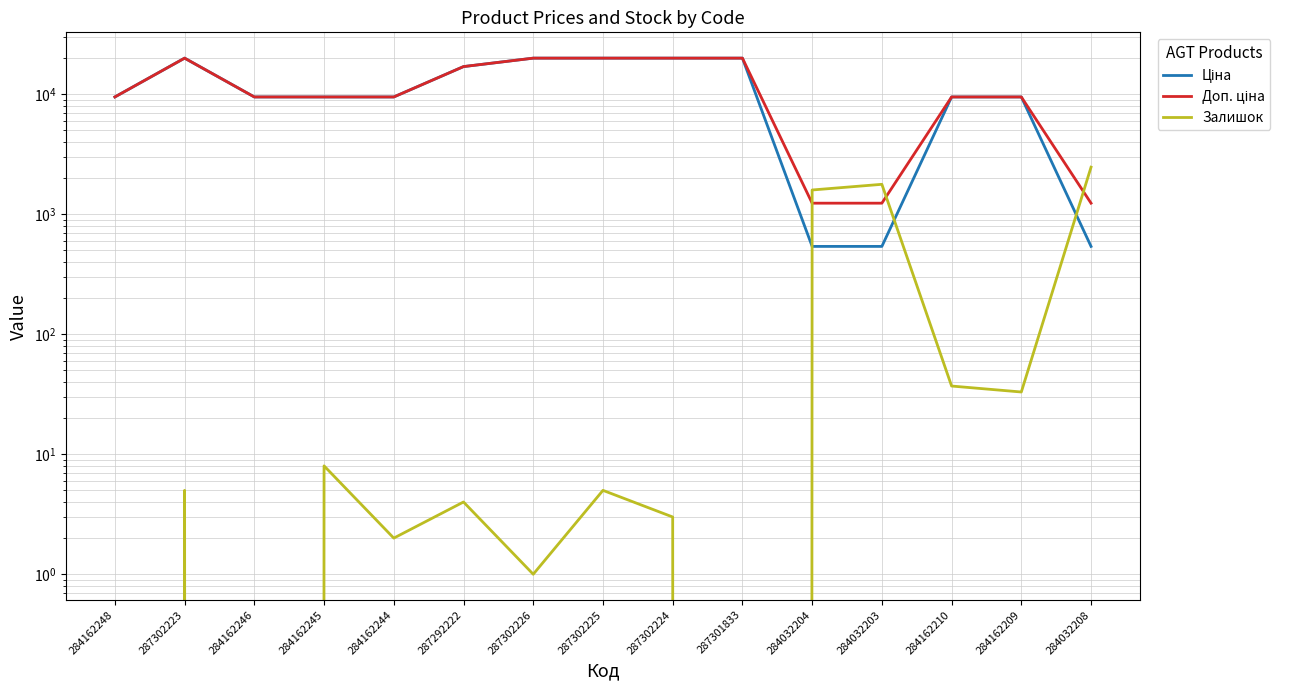

Is it true that Ціна equals 9480.1 at 284162248?

True